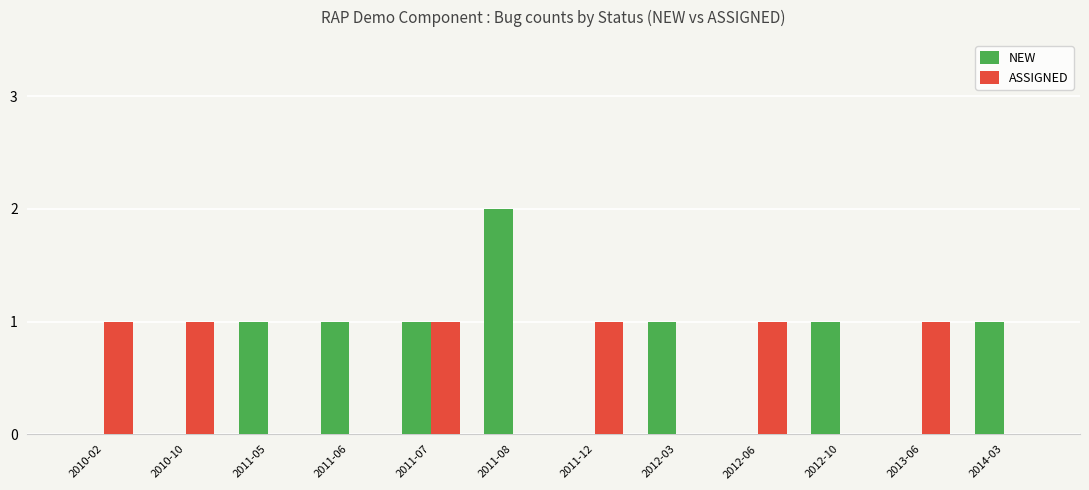

Reading right to left, transcribe all the data shown in this chart.

NEW: 2014-03=1	2013-06=0	2012-10=1	2012-06=0	2012-03=1	2011-12=0	2011-08=2	2011-07=1	2011-06=1	2011-05=1	2010-10=0	2010-02=0
ASSIGNED: 2014-03=0	2013-06=1	2012-10=0	2012-06=1	2012-03=0	2011-12=1	2011-08=0	2011-07=1	2011-06=0	2011-05=0	2010-10=1	2010-02=1